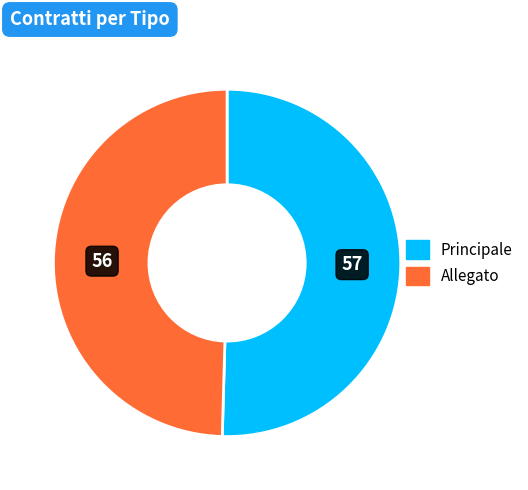

Is Principale the majority of the pie?

Yes